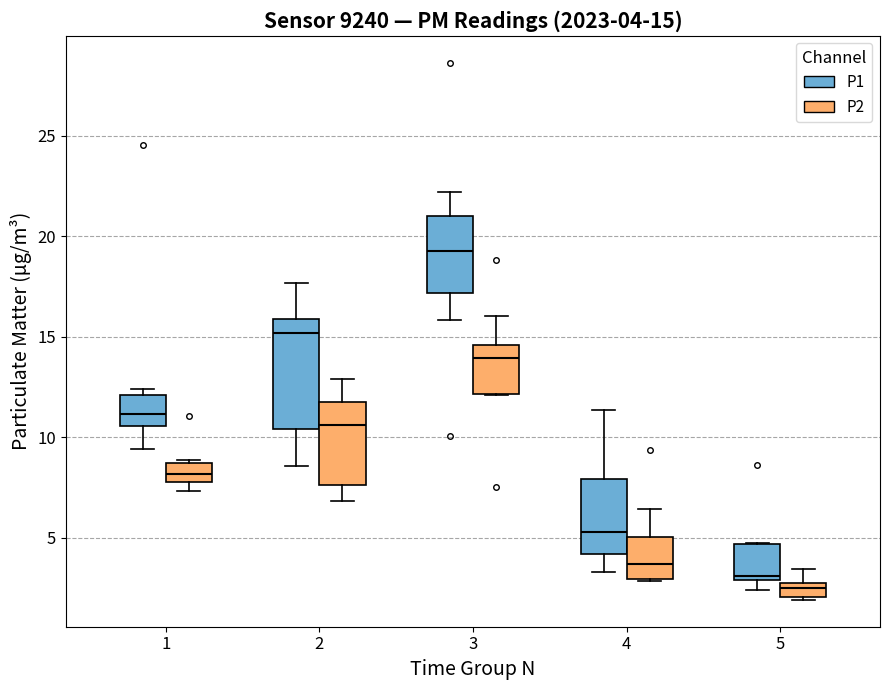

Which box has the highest median line?

3 (P1)